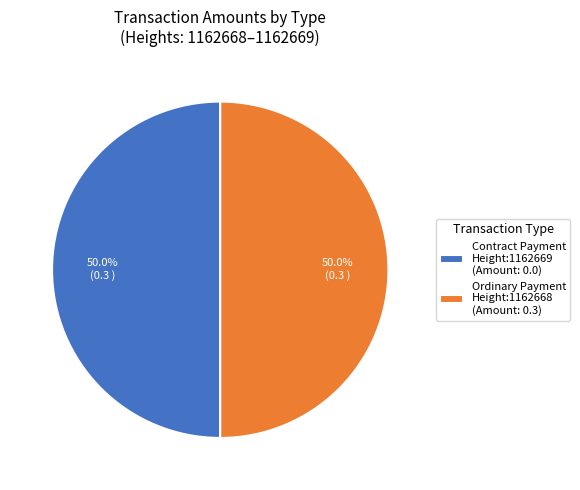

What percentage is NOT represented by Ordinary Payment Height:1162668 (Amount: 0.3)?

50.0%